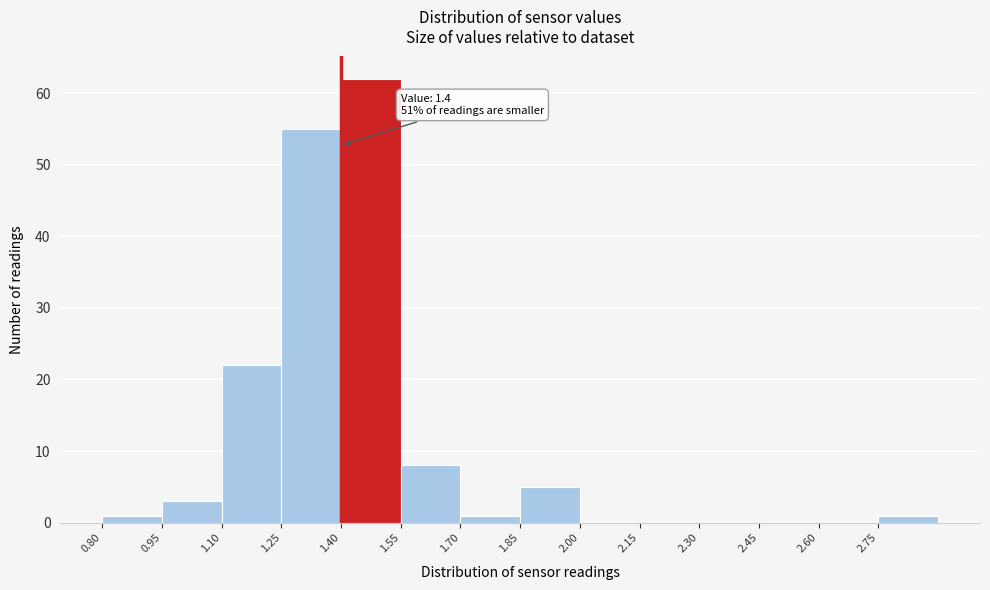

Over which range of the x-axis is the bar tallest?

1.40 to 1.55